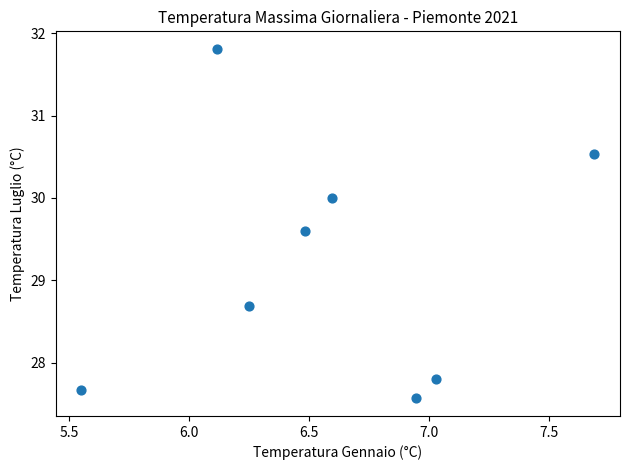

What is the average Y value?

29.2